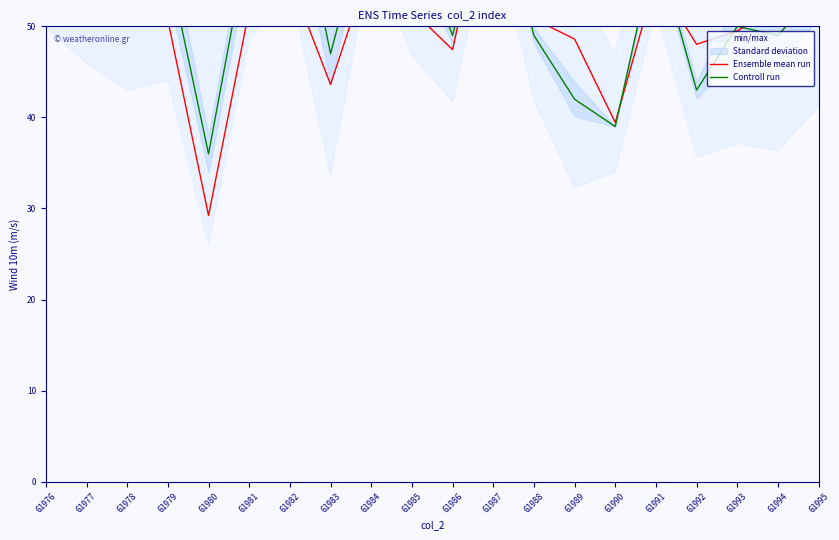

What is the lowest value of the Ensemble mean run series?

29.2